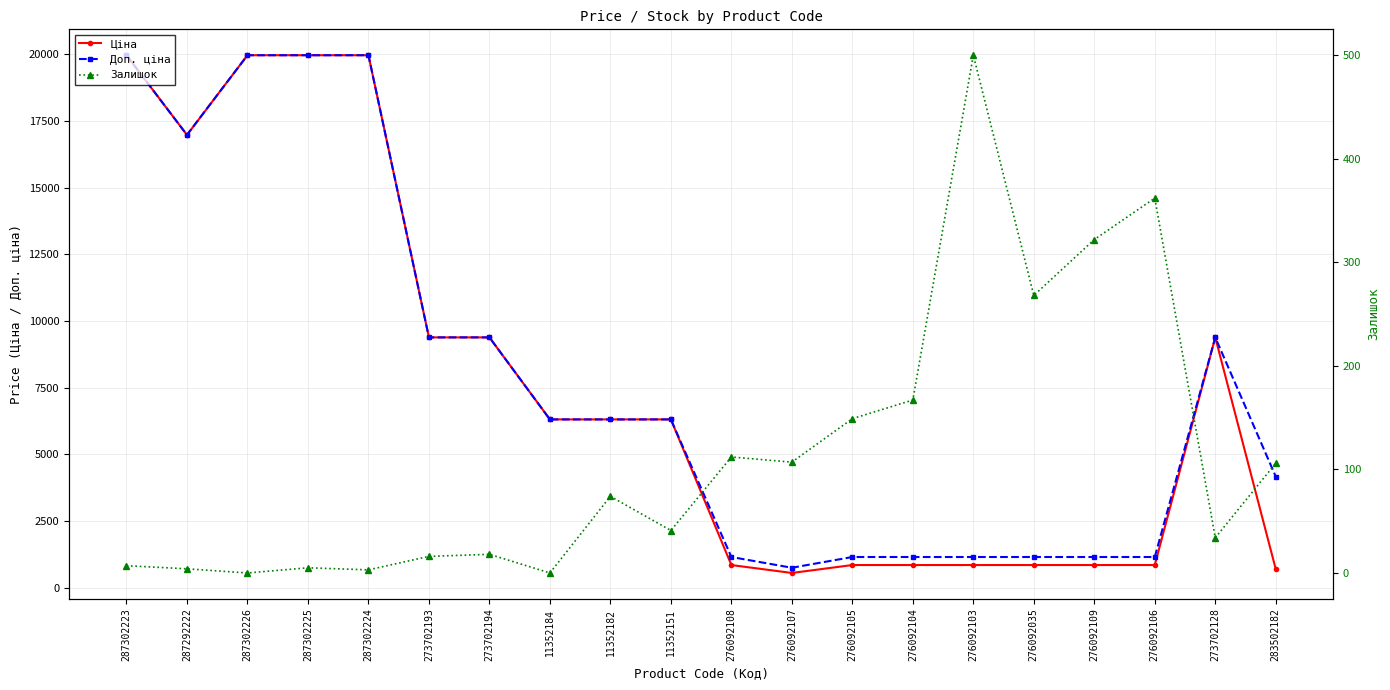

At which label is Ціна closest to 10257?

273702193